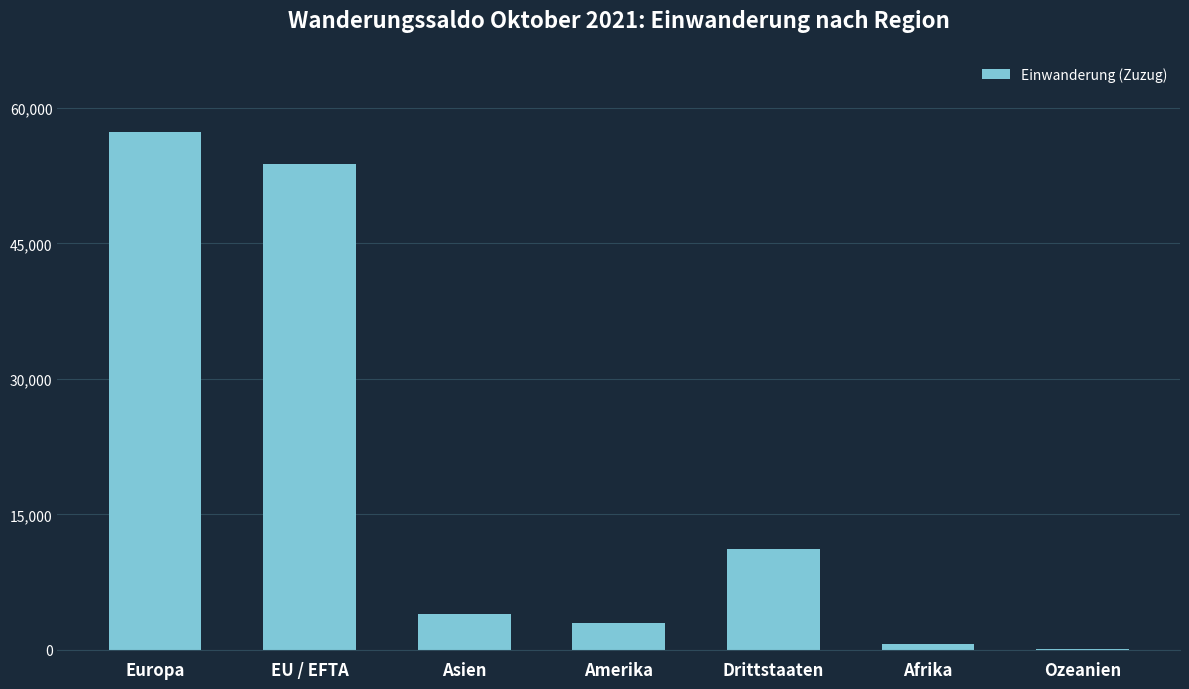

What is the maximum value shown in the chart?

57289